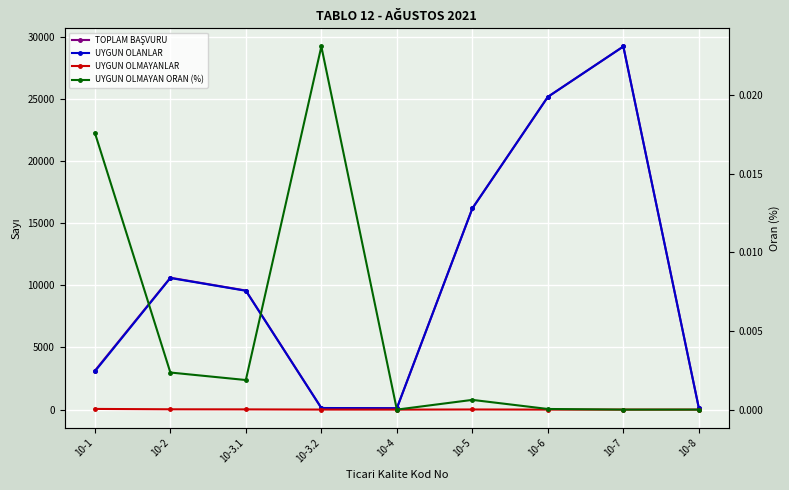

Reading left to right, extract all data points from this chart.

TOPLAM BAŞVURU: 10-1=3126.0	10-2=10606.0	10-3.1=9574.0	10-3.2=130.0	10-4=108.0	10-5=16182.0	10-6=25147.0	10-7=29197.0	10-8=125.0
UYGUN OLANLAR: 10-1=3071.0	10-2=10581.0	10-3.1=9556.0	10-3.2=127.0	10-4=108.0	10-5=16172.0	10-6=25146.0	10-7=29197.0	10-8=125.0
UYGUN OLMAYANLAR: 10-1=55.0	10-2=25.0	10-3.1=18.0	10-3.2=3.0	10-4=0.0	10-5=10.0	10-6=1.0	10-7=0.0	10-8=0.0
UYGUN OLMAYAN ORAN (%): 10-1=0.0	10-2=0.0	10-3.1=0.0	10-3.2=0.0	10-4=0.0	10-5=0.0	10-6=0.0	10-7=0.0	10-8=0.0